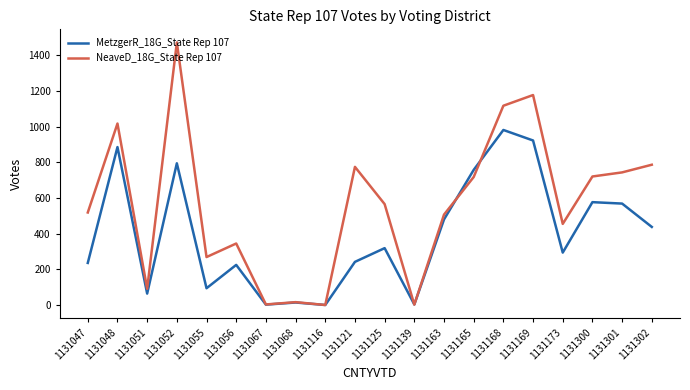

List the series in order of their overall mean, lowest first.

MetzgerR_18G_State Rep 107, NeaveD_18G_State Rep 107